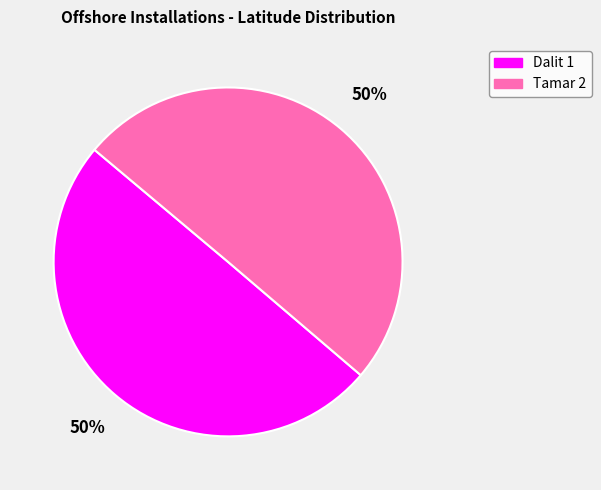

Combined, do Dalit 1 and Tamar 2 account for over 50%?

Yes